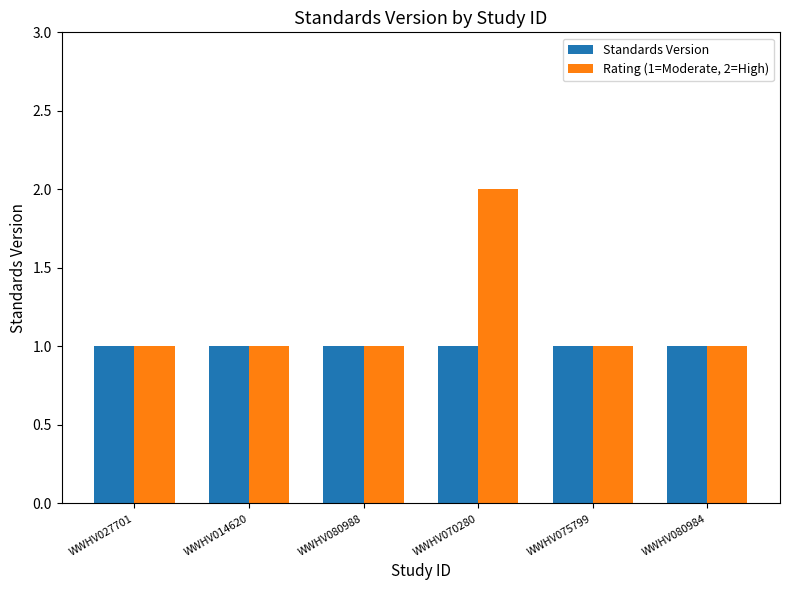

What is the maximum value for Standards Version?

1